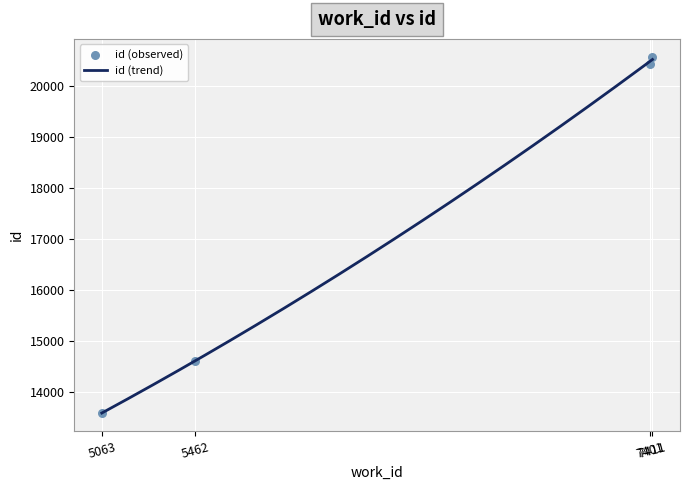

What is the ratio of the value at 7411 to the value at 5462?

1.4